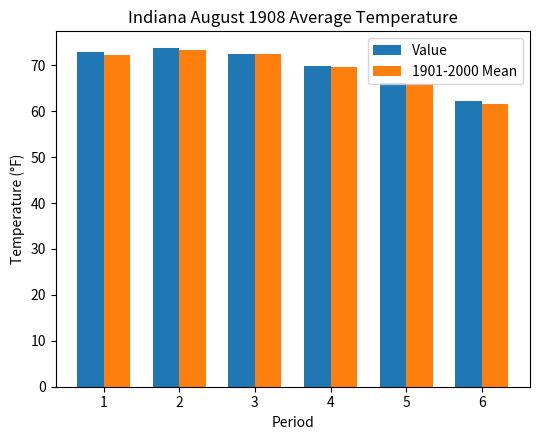

What is the difference between the second highest and second lowest values in the 1901-2000 Mean series?

6.5